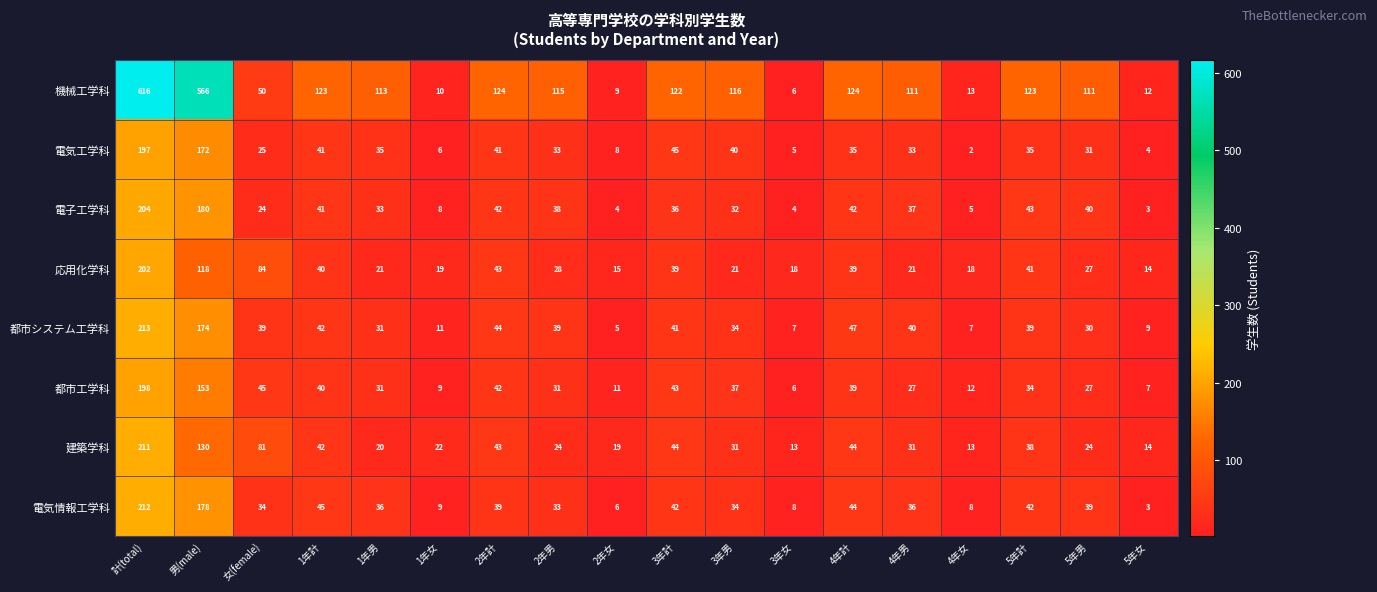

What is the spread (max minus min) of values at 1年計?

83